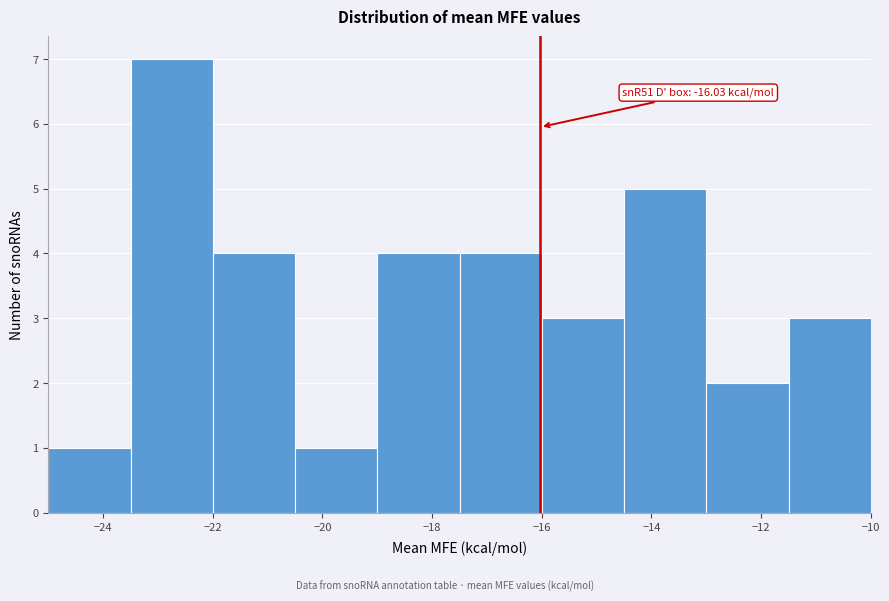

Which range on the x-axis has the tallest bar?

-23.5 to -22.0